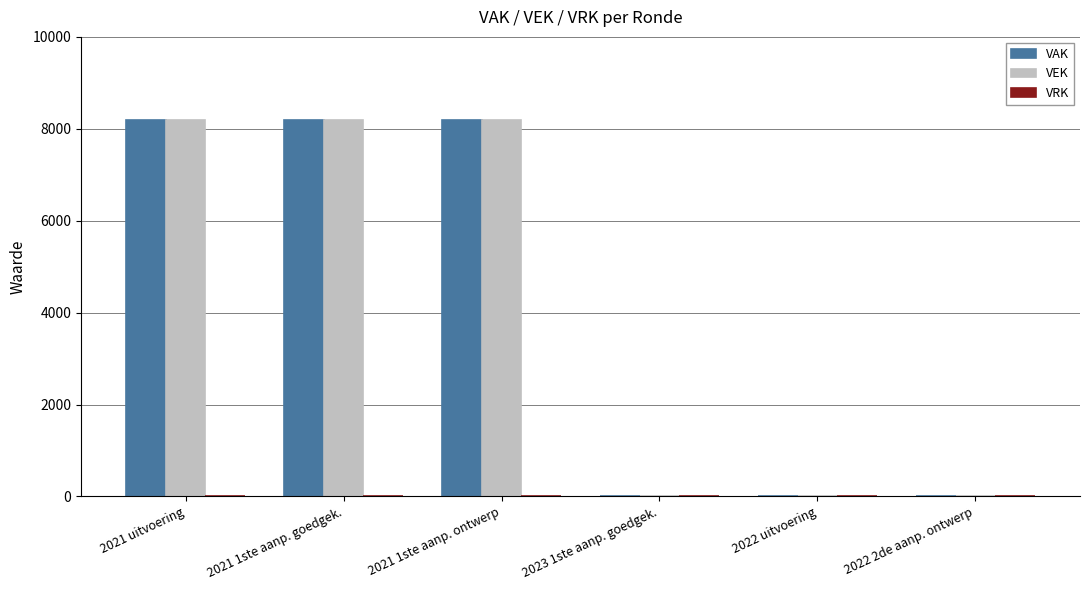

Is the value of VAK at 2021 uitvoering greater than the value of VEK at 2022 2de aanp. ontwerp?

Yes